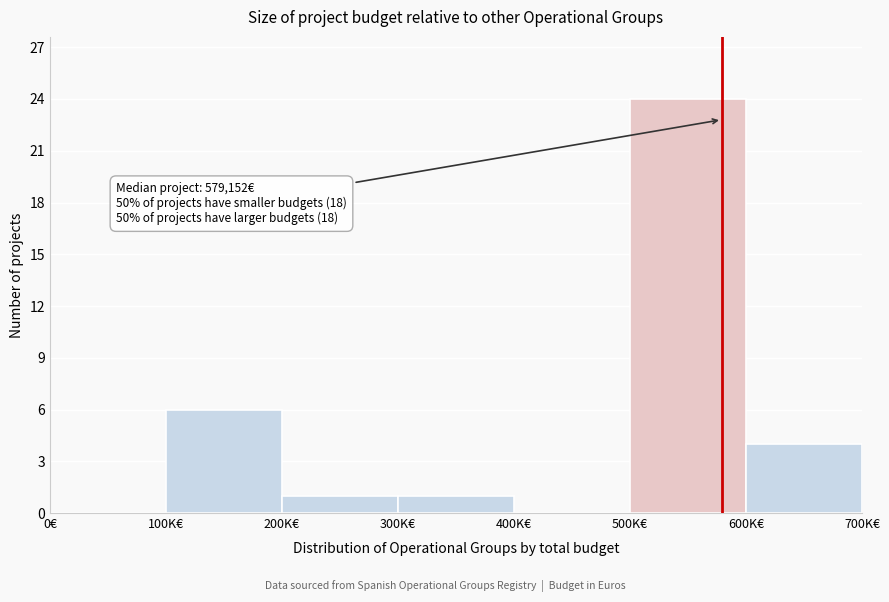

What is the greatest value displayed?

24